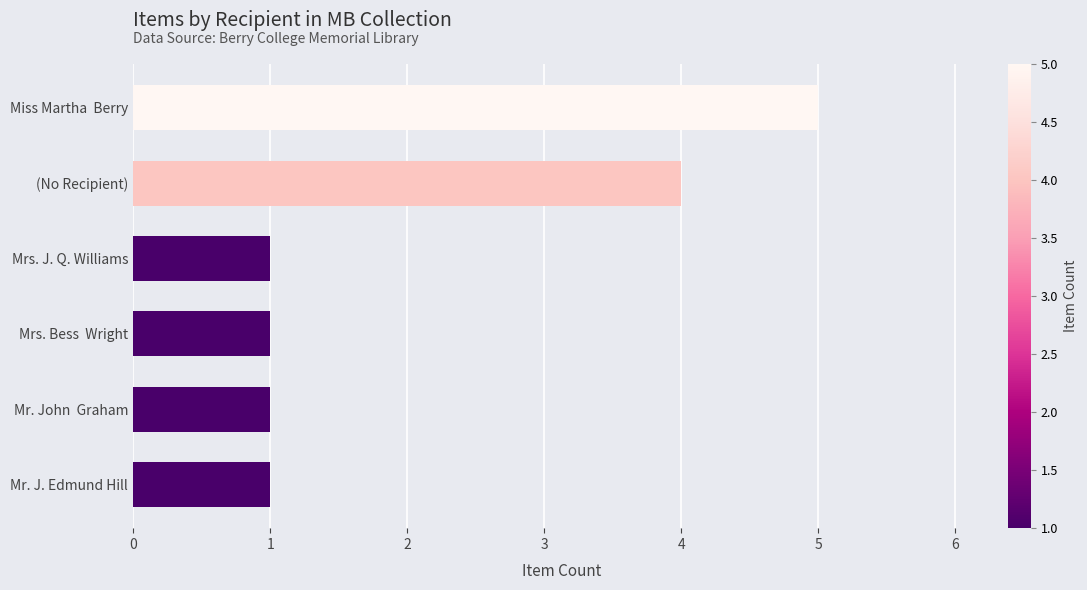

What is the greatest value displayed?

5